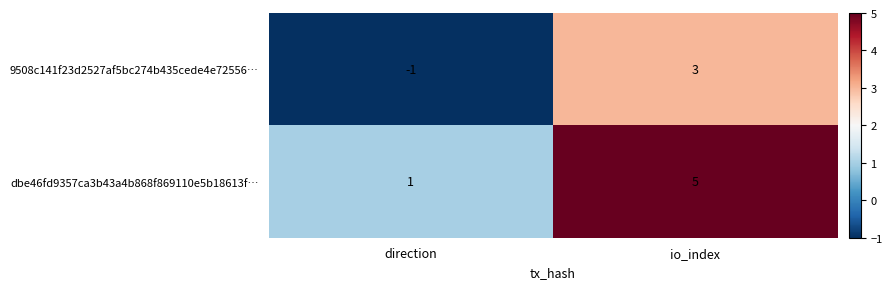

Reading right to left, list all the values displayed in this chart.

9508c141f23d2527af5bc274b435cede4e72556…: io_index=3	direction=-1
dbe46fd9357ca3b43a4b868f869110e5b18613f…: io_index=5	direction=1